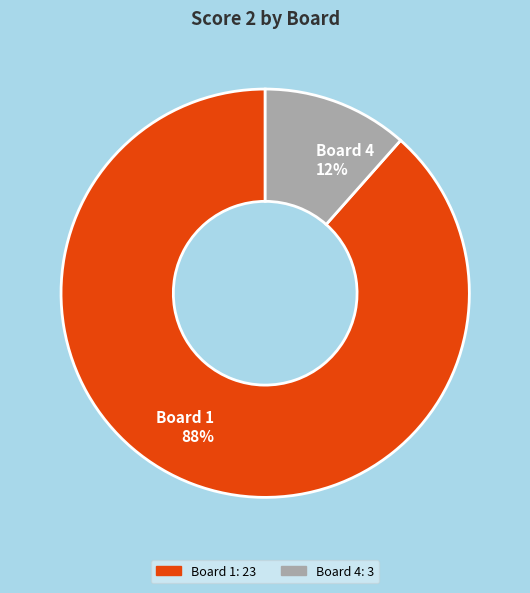

Is it true that Board 4 12% is 1% of the pie?

False